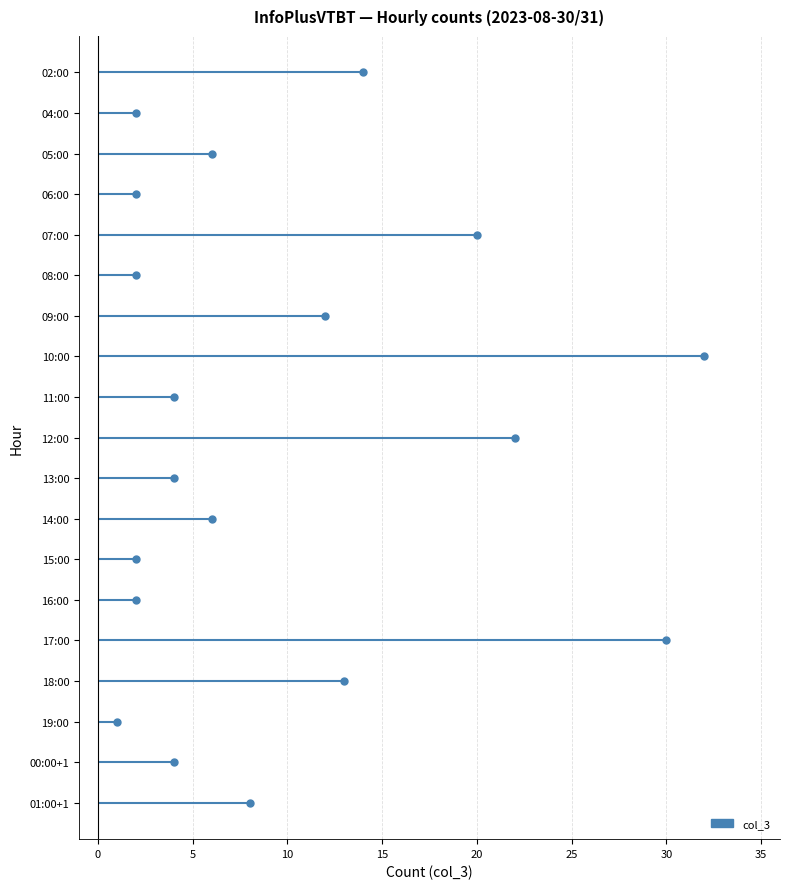

What position from the right is 19:00?

3